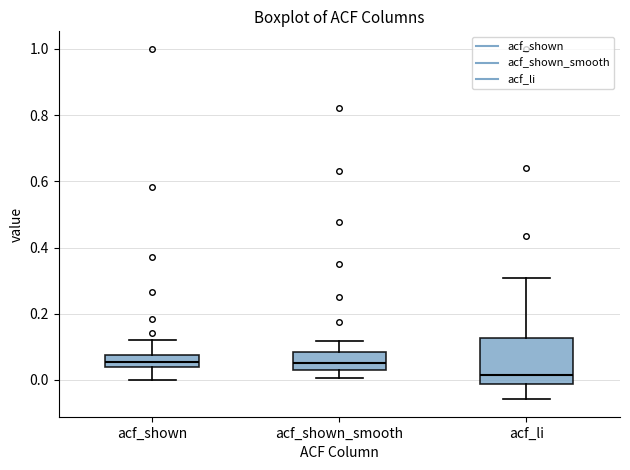

Reading left to right, read every box against the y-axis: the position of its median line, the range the box covers, and the ends of its whiskers. The values are not printed on the chart, so give them approximately, as read against the axis.

acf_shown: median 0.06, box 0.04 to 0.08, whiskers 0.00 to 0.12
acf_shown_smooth: median 0.06, box 0.02 to 0.08, whiskers 0.00 to 0.12
acf_li: median 0.02, box -0.02 to 0.12, whiskers -0.06 to 0.30